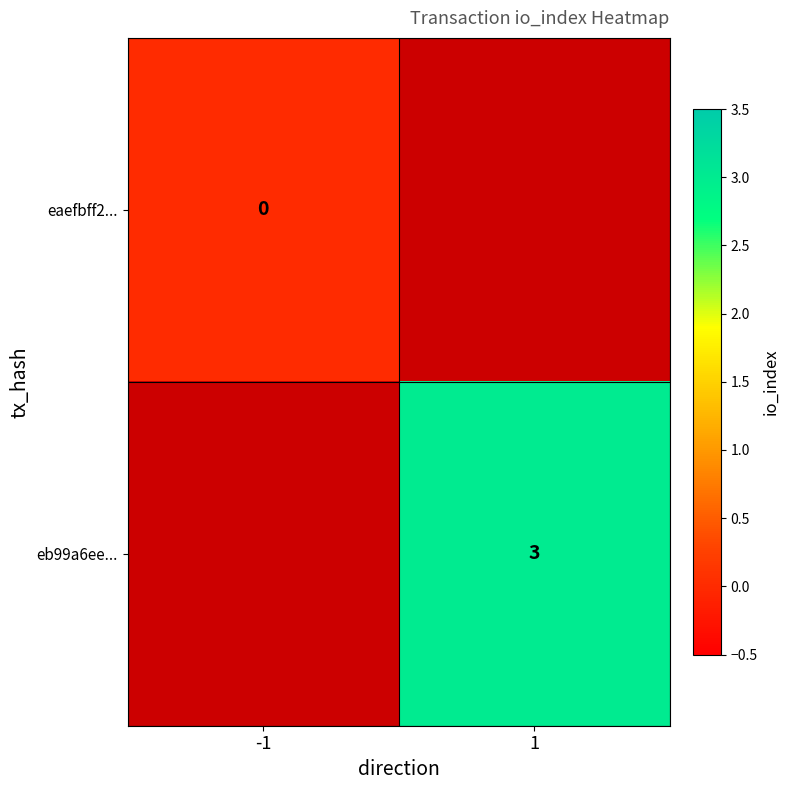

Is the value of eaefbff2... at -1 greater than the value of eb99a6ee... at 1?

No